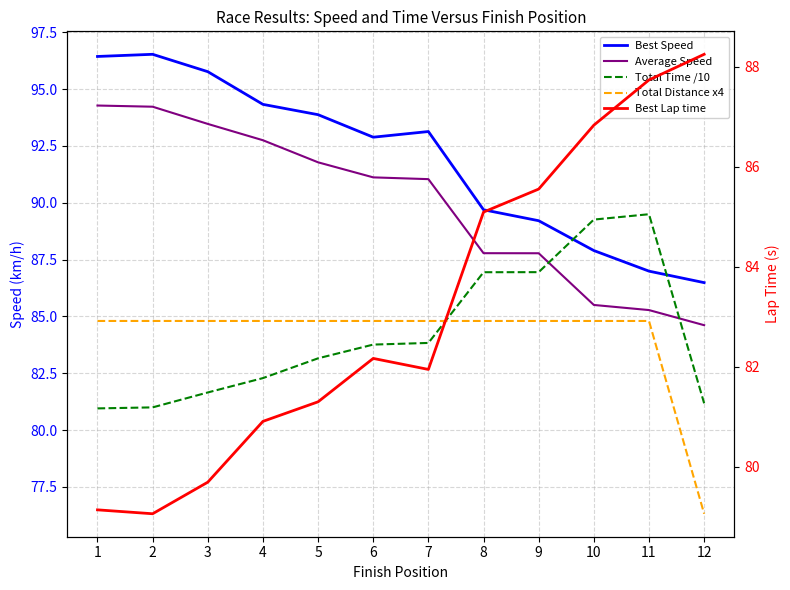

The Total Distance x4 series shows 113.5 at 1. True or false?

False